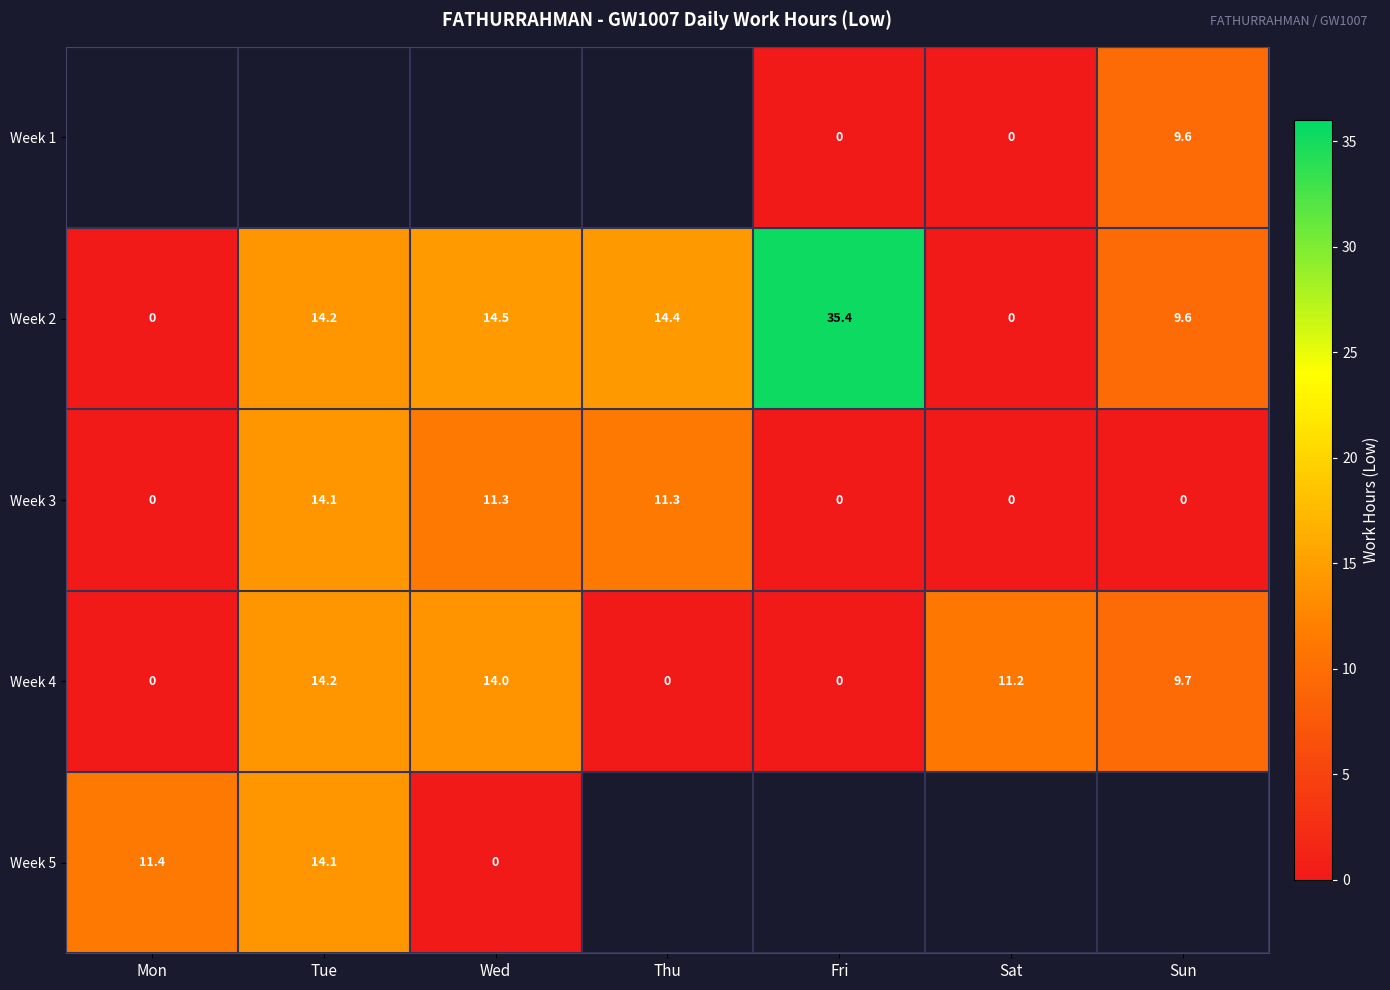

What is the maximum value for Week 3?

14.1